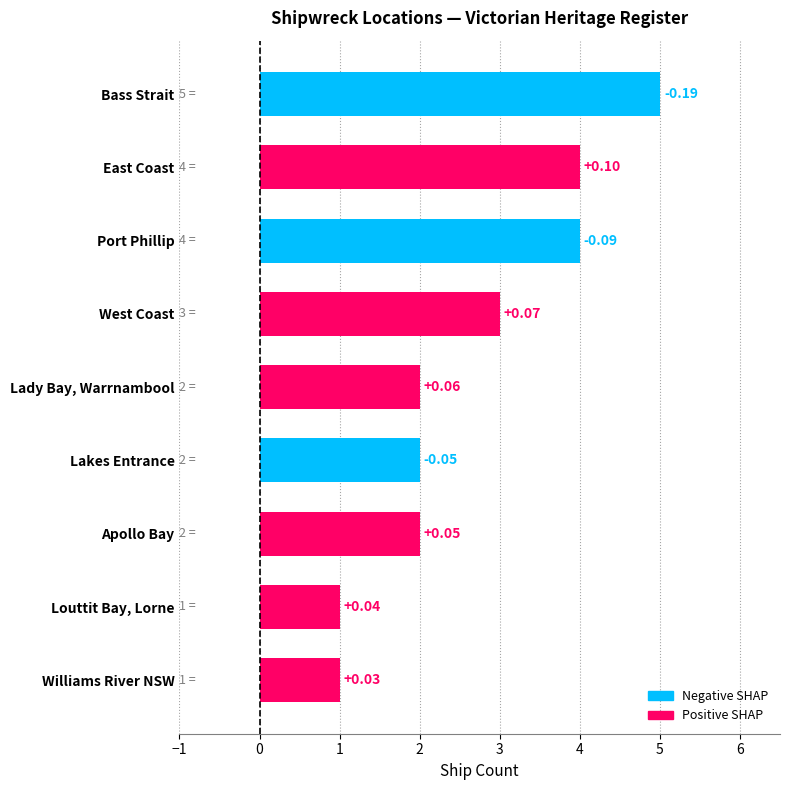

What is the sum of all values?

24